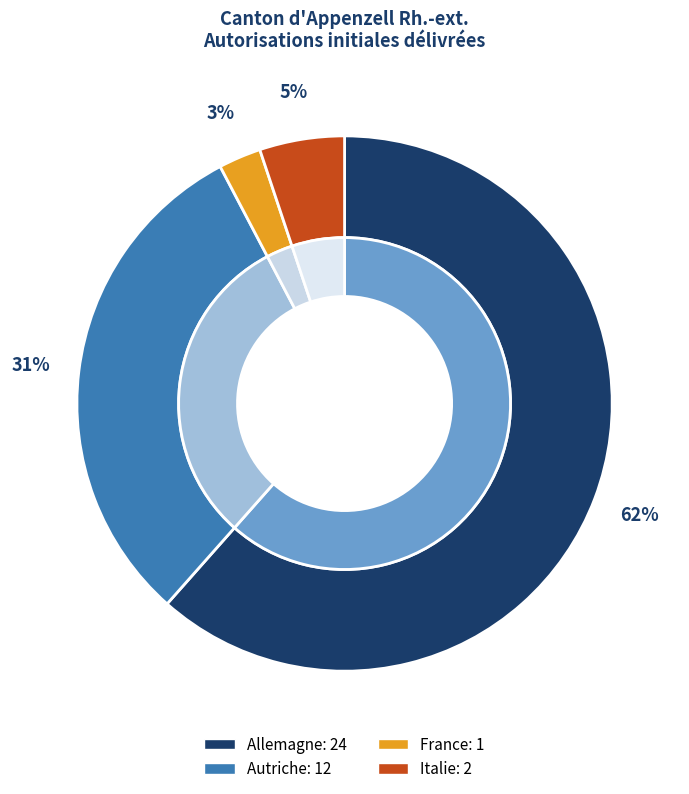

Count the number of slices in the pie.

4